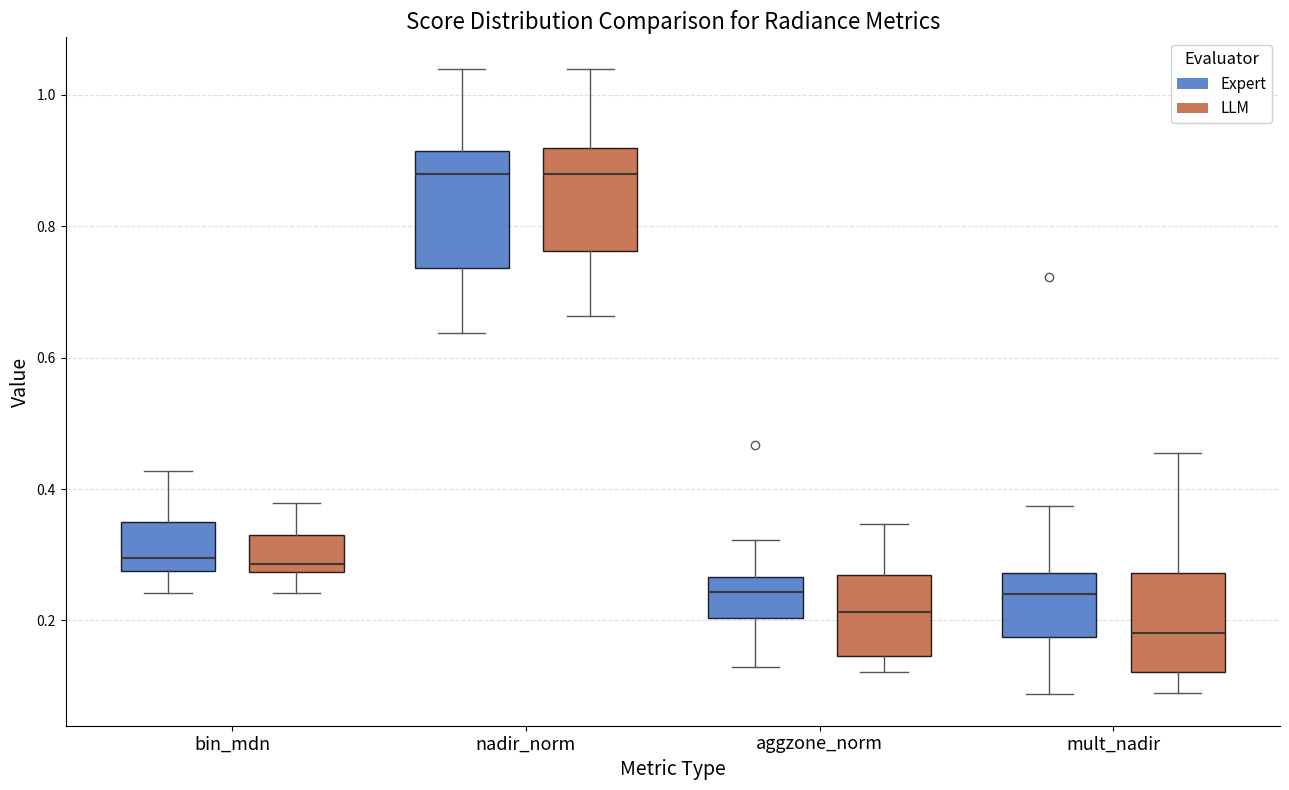

Reading left to right, read every box against the y-axis: the position of its median line, the range the box covers, and the ends of its whiskers. The values are not printed on the chart, so give them approximately, as read against the axis.

bin_mdn (Expert): median 0.30, box 0.28 to 0.34, whiskers 0.24 to 0.42
bin_mdn (LLM): median 0.28 (just above the box's lower edge), box 0.28 to 0.34, whiskers 0.24 to 0.38
nadir_norm (Expert): median 0.88, box 0.74 to 0.92, whiskers 0.64 to 1.04
nadir_norm (LLM): median 0.88, box 0.76 to 0.92, whiskers 0.66 to 1.04
aggzone_norm (Expert): median 0.24, box 0.20 to 0.26, whiskers 0.12 to 0.32
aggzone_norm (LLM): median 0.22, box 0.14 to 0.26, whiskers 0.12 to 0.34
mult_nadir (Expert): median 0.24, box 0.18 to 0.28, whiskers 0.08 to 0.38
mult_nadir (LLM): median 0.18, box 0.12 to 0.28, whiskers 0.08 to 0.46